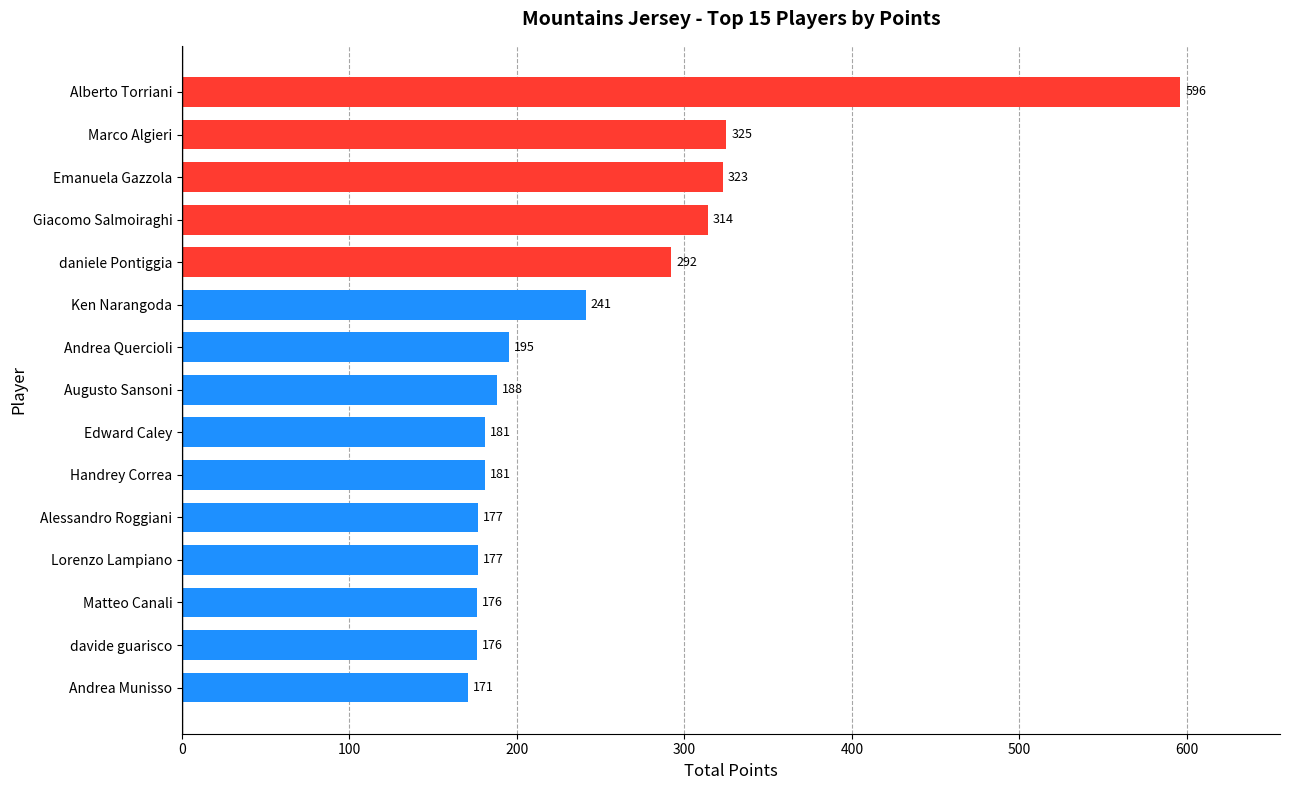

The chart shows a value of 169 at Emanuela Gazzola. True or false?

False